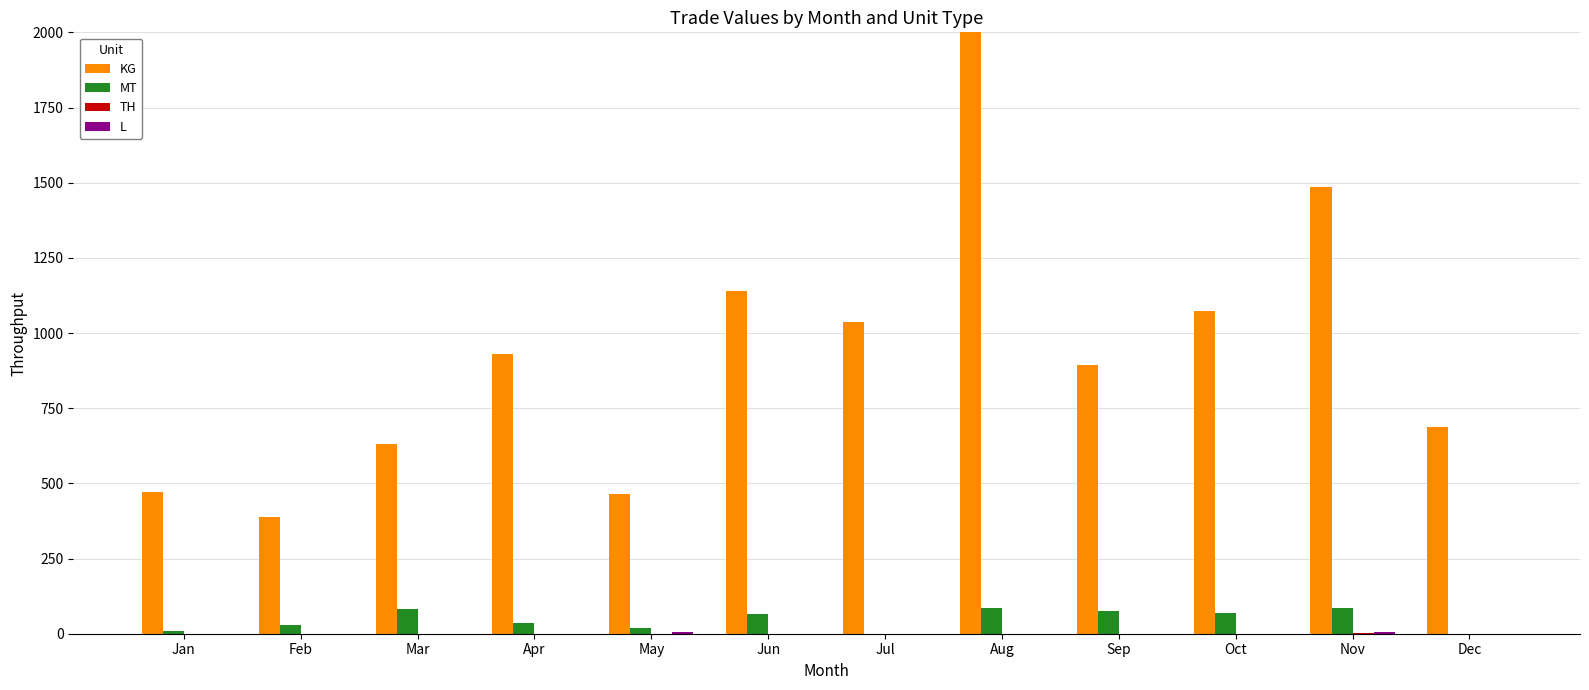

Which series has the largest range (max minus min)?

KG